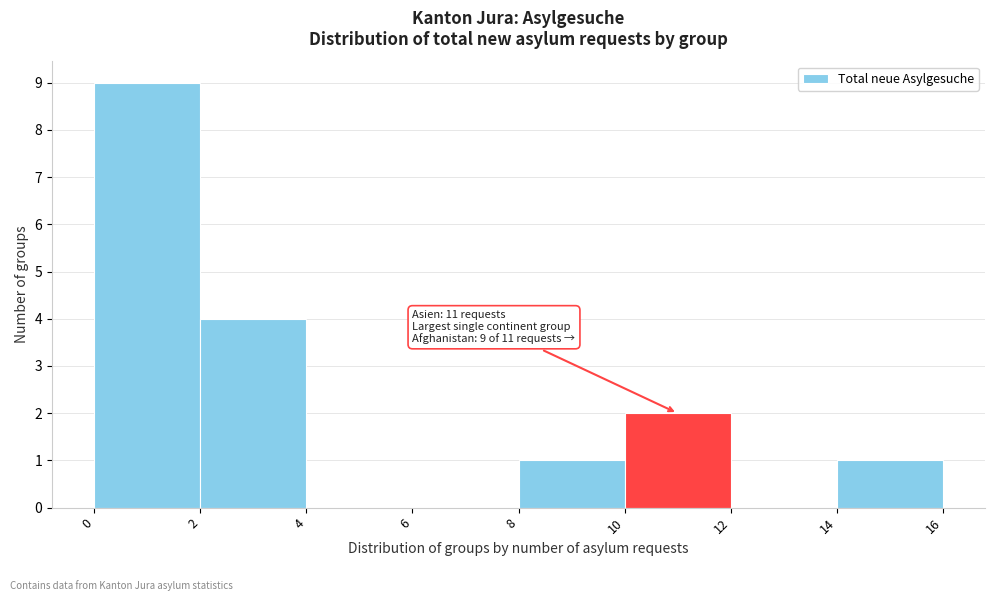

Over which range of the x-axis is the bar tallest?

0 to 2